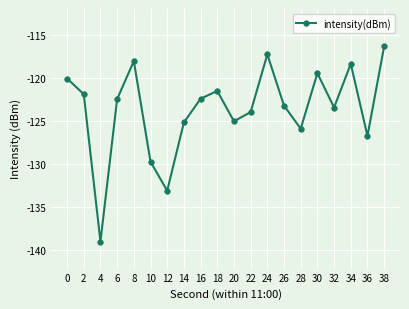

Is it true that the value at 24 is -34.8?

False